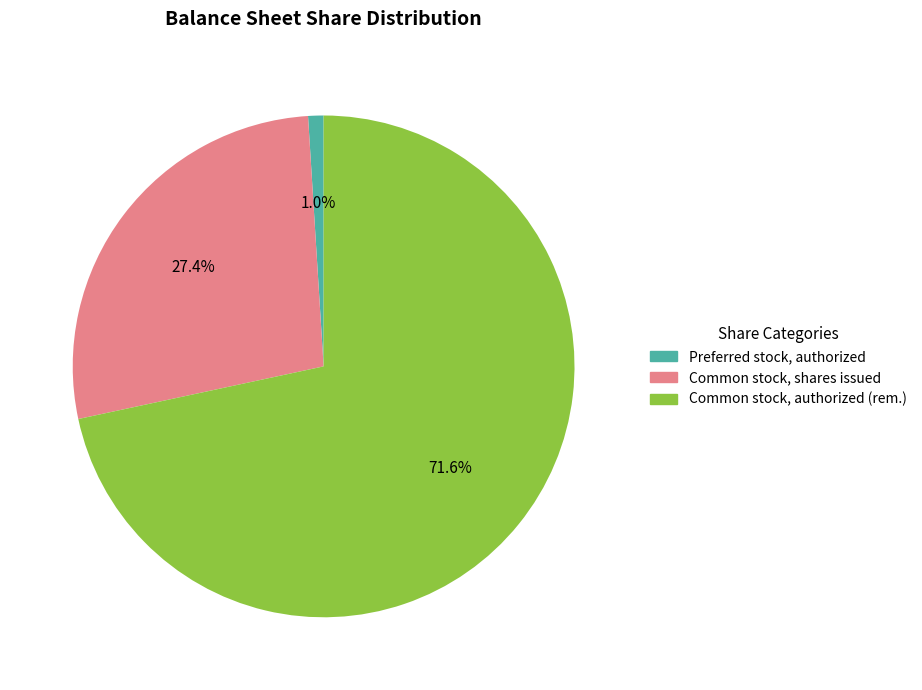

What is the smallest slice in the pie chart?

Preferred stock, authorized